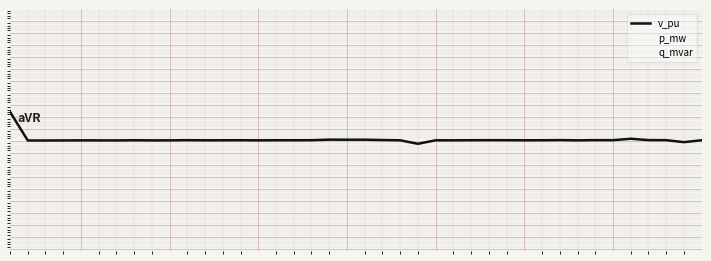

Does the chart have visible grid lines?

Yes